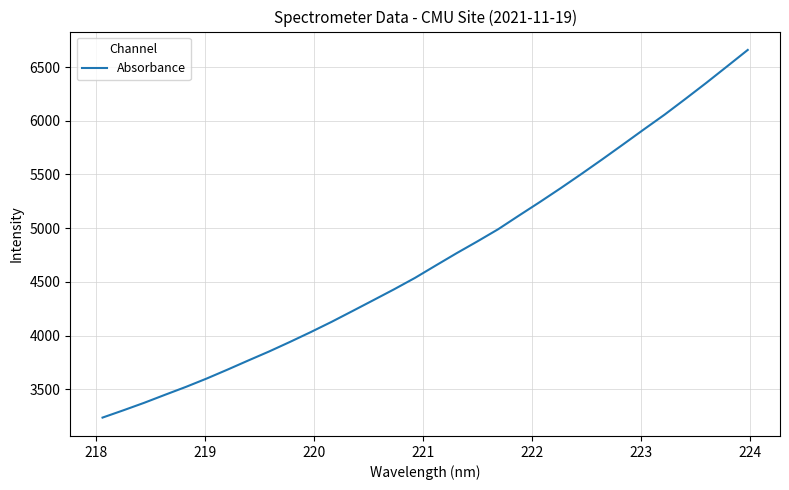

What is the minimum value shown in the chart?

3236.9